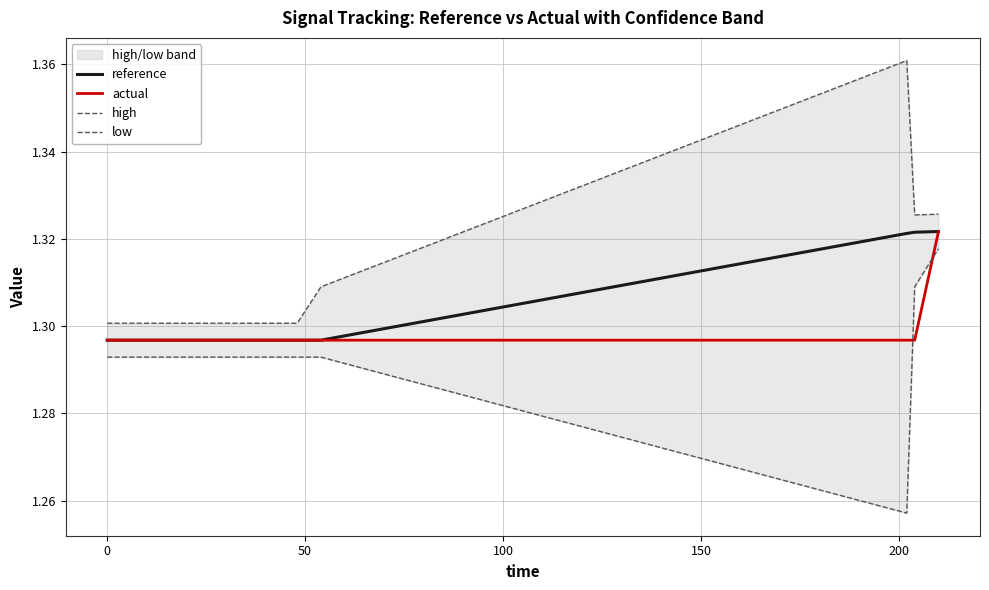

Reading left to right, transcribe all the data shown in this chart.

reference: 1.3	1.3	1.3	1.3	1.3	1.3	1.3	1.3	1.3	1.3	1.3	1.3	1.3
actual: 1.3	1.3	1.3	1.3	1.3	1.3	1.3	1.3	1.3	1.3	1.3	1.3	1.3
high: 1.3	1.3	1.3	1.3	1.3	1.3	1.3	1.3	1.3	1.3	1.4	1.3	1.3
low: 1.3	1.3	1.3	1.3	1.3	1.3	1.3	1.3	1.3	1.3	1.3	1.3	1.3